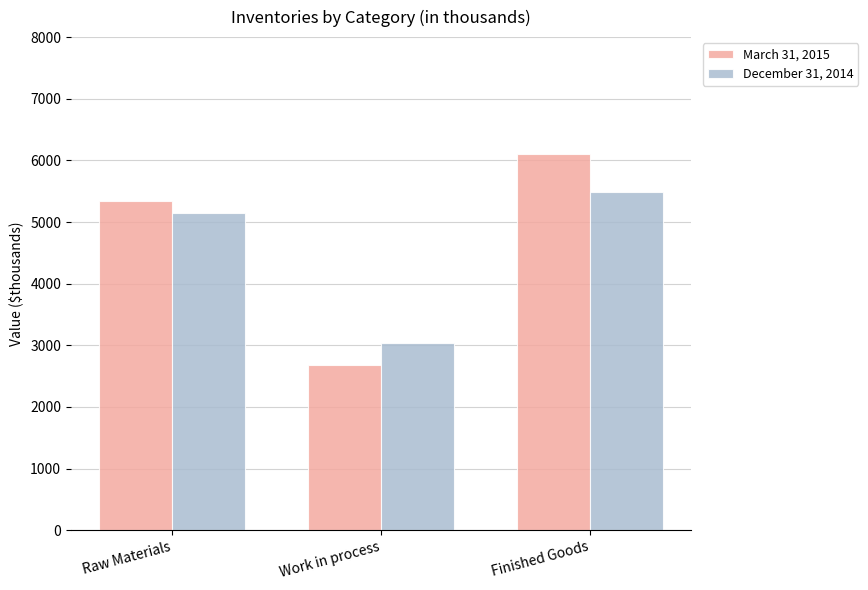

What is the sum of all December 31, 2014 values?

13683